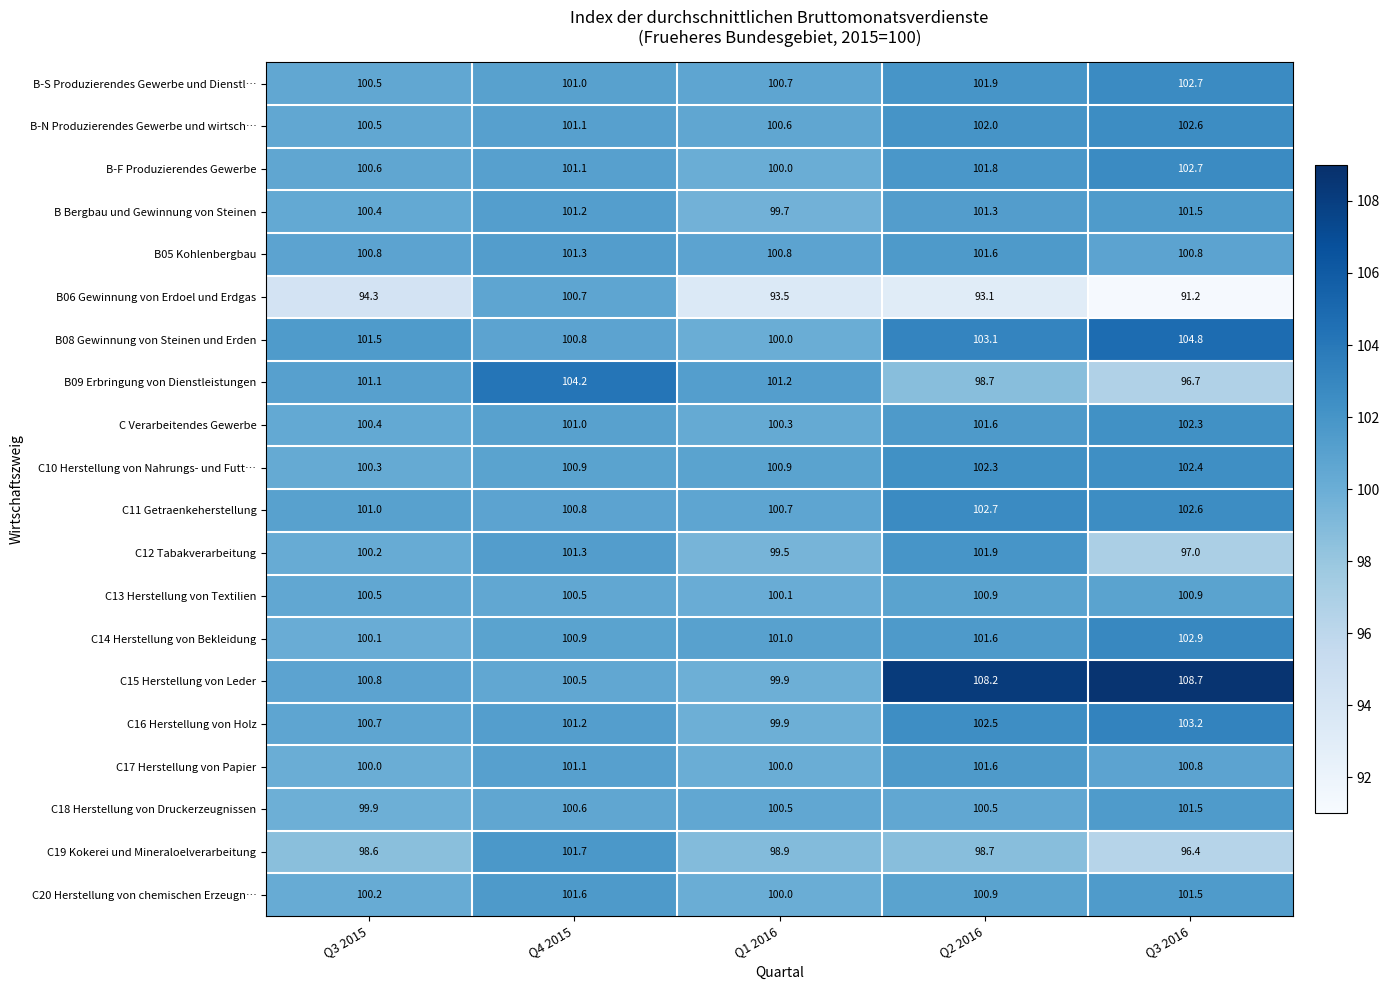

Which series has the widest spread of values?

B06 Gewinnung von Erdoel und Erdgas